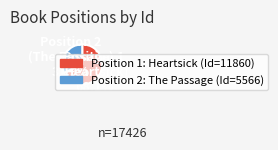

Is there any slice that represents more than half of the pie?

Yes